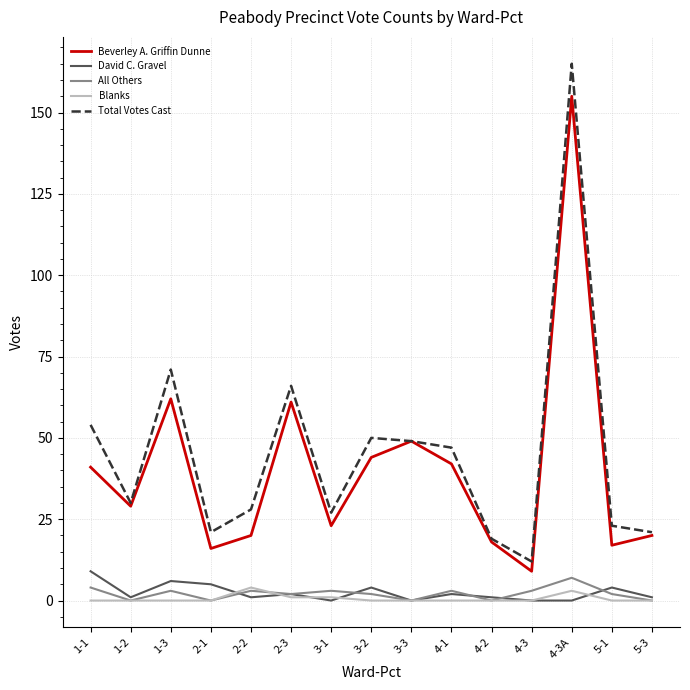

Which category has the highest value in the Total Votes Cast series?

4-3A